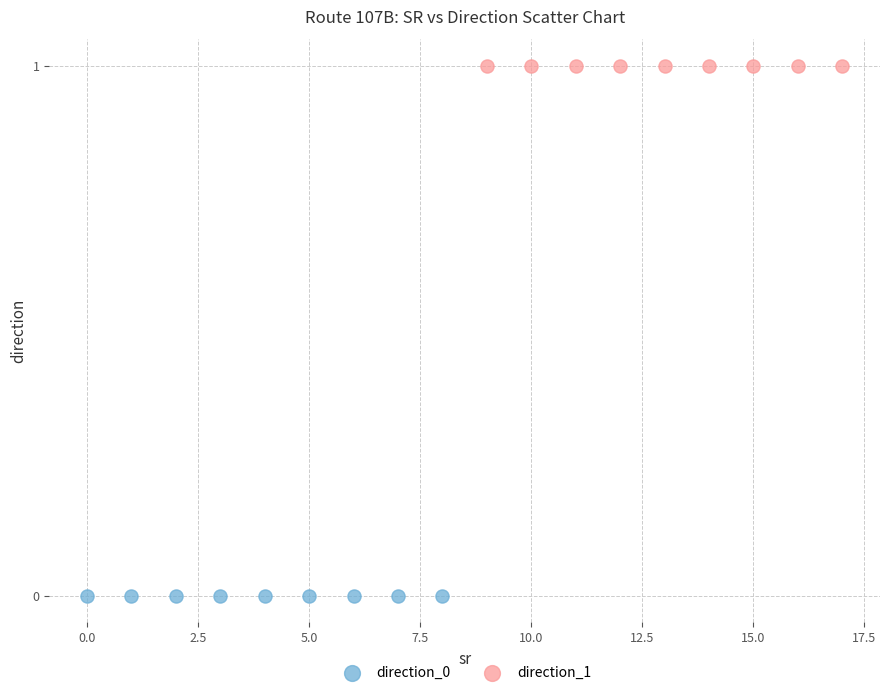

Which series reaches the maximum Y coordinate?

direction_1